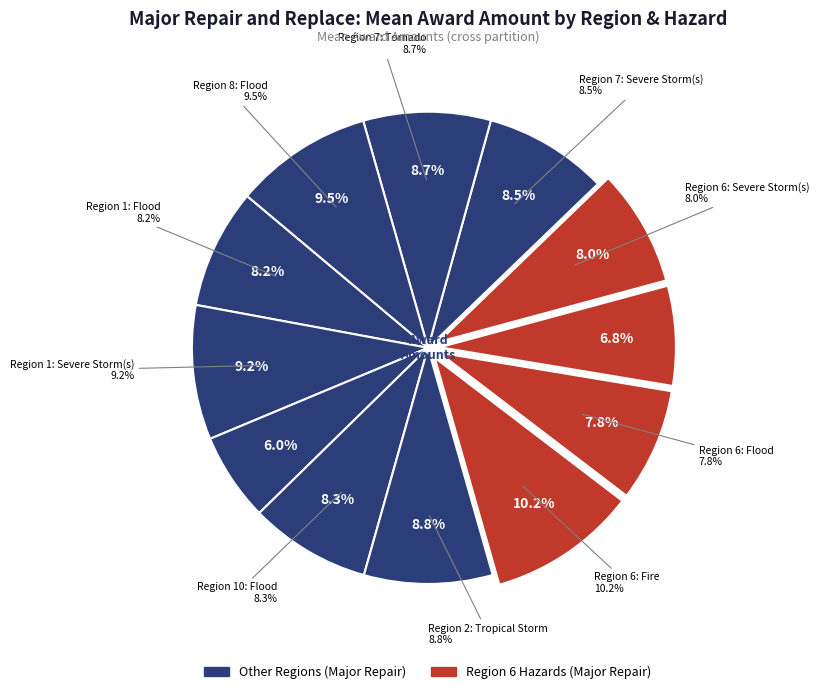

Is Region 6: Flood the majority of the pie?

No